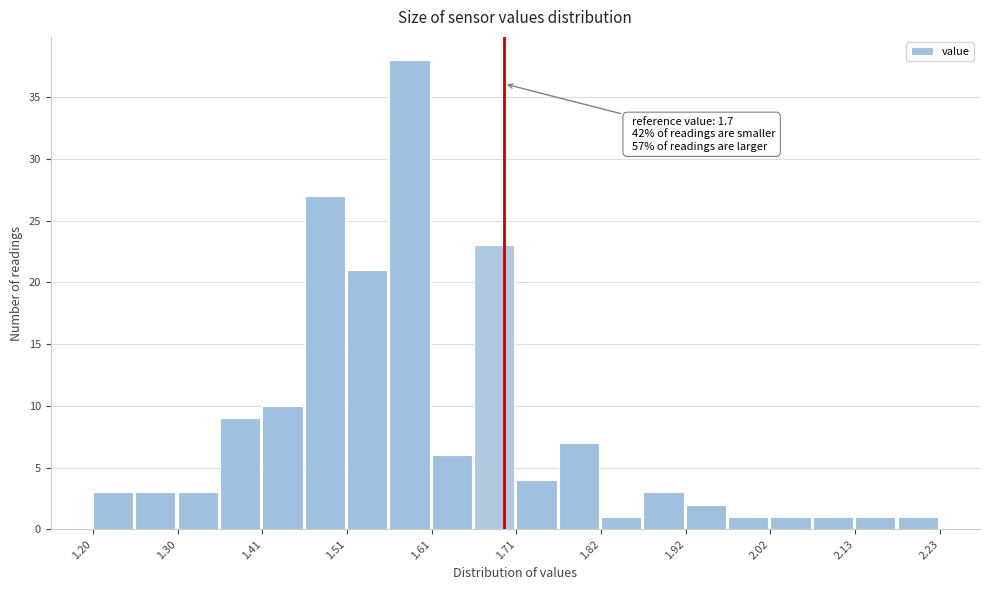

Around what value on the x-axis is the tallest bar? Give the approximate position of its centre, as read against the axis.

1.58